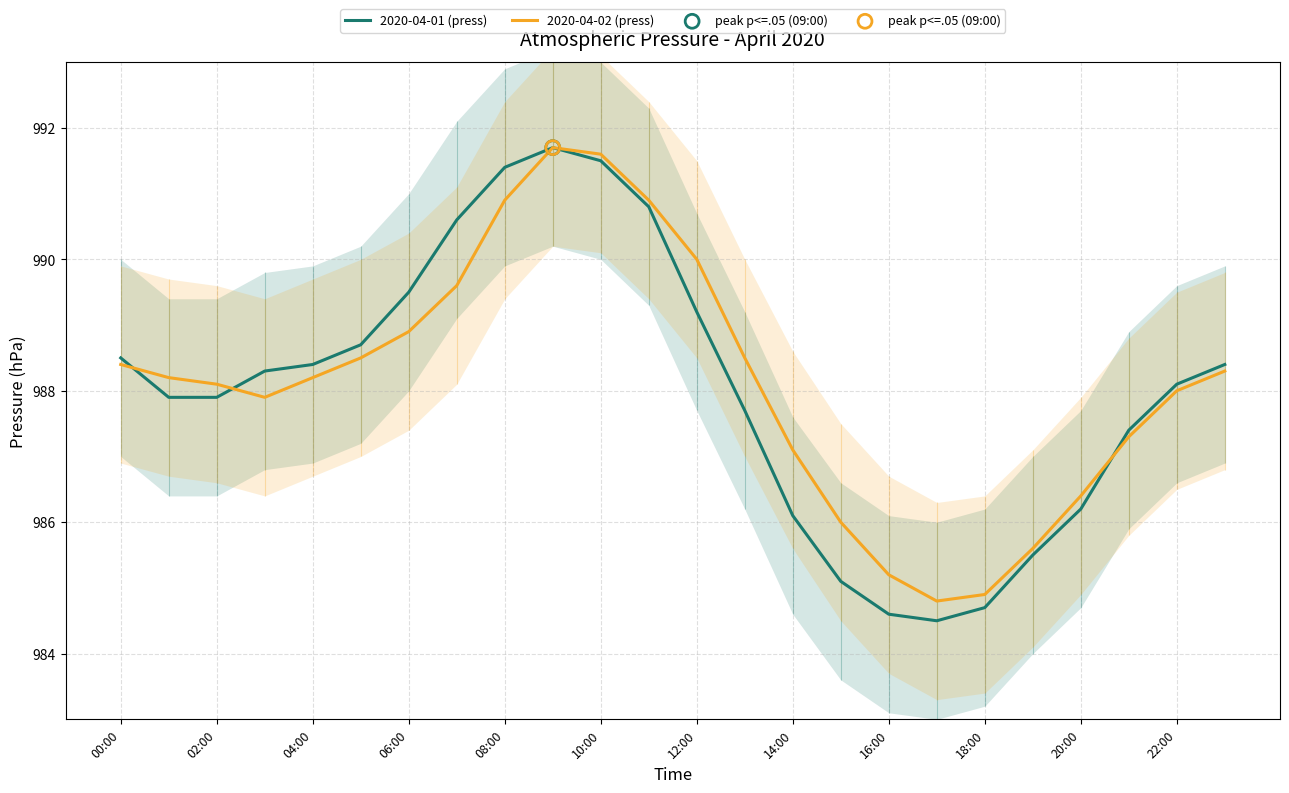

What are all the series names shown in the legend?

2020-04-01 (press), 2020-04-02 (press)